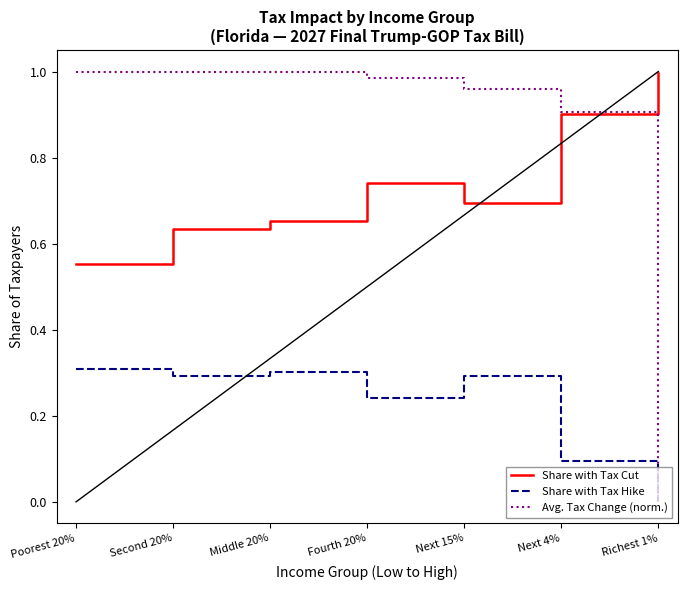

The value of Share with Tax Hike at Second 20% is 0.3. True or false?

True